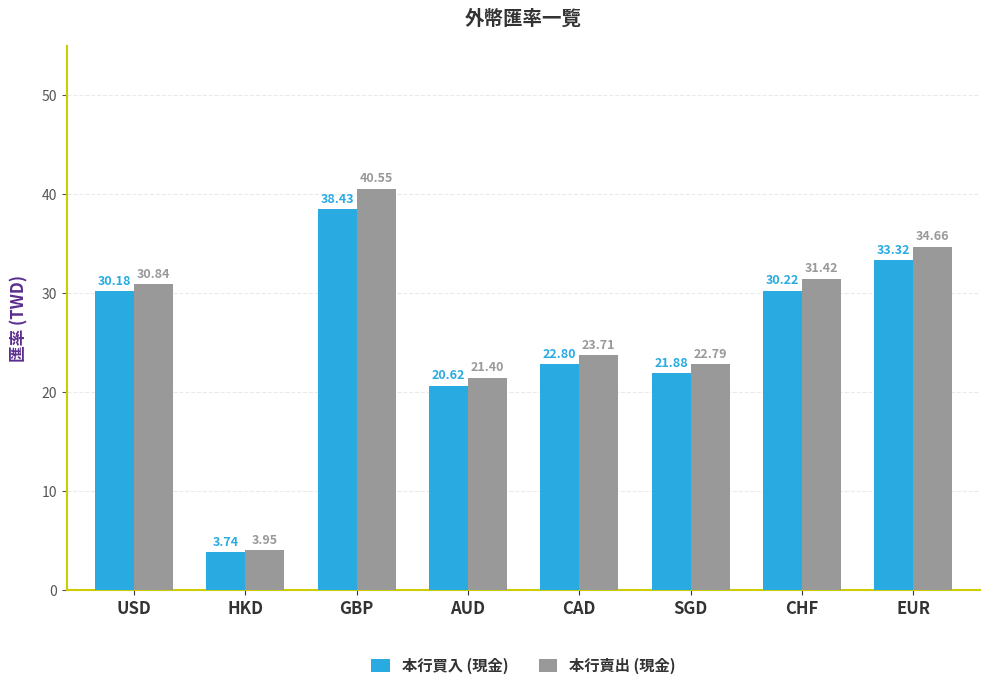

What is the label of the 5th bar from the left?

CAD